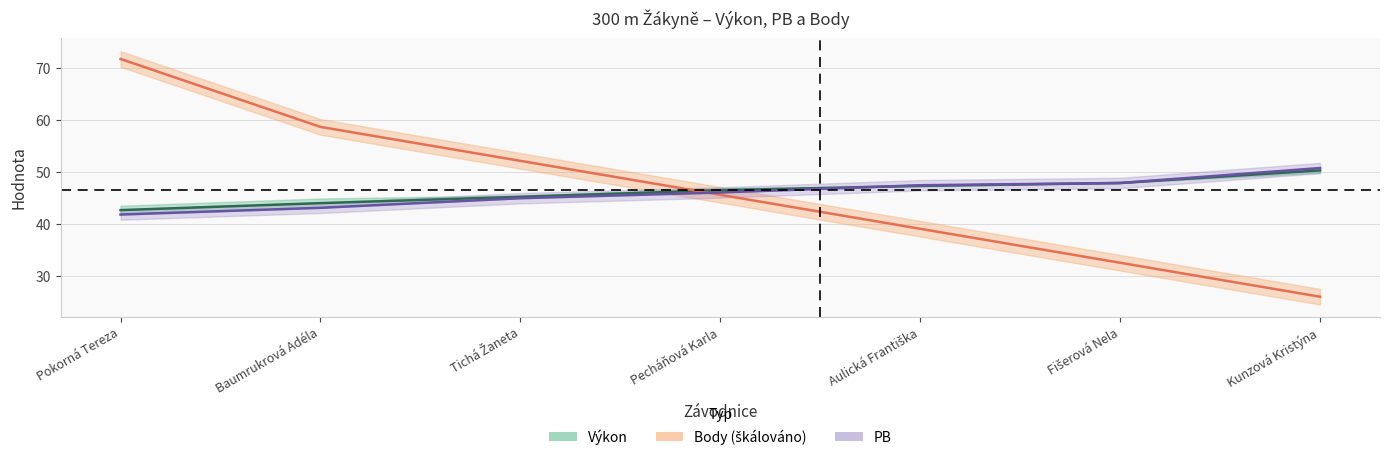

What is the maximum value for PB (střed)?

50.8